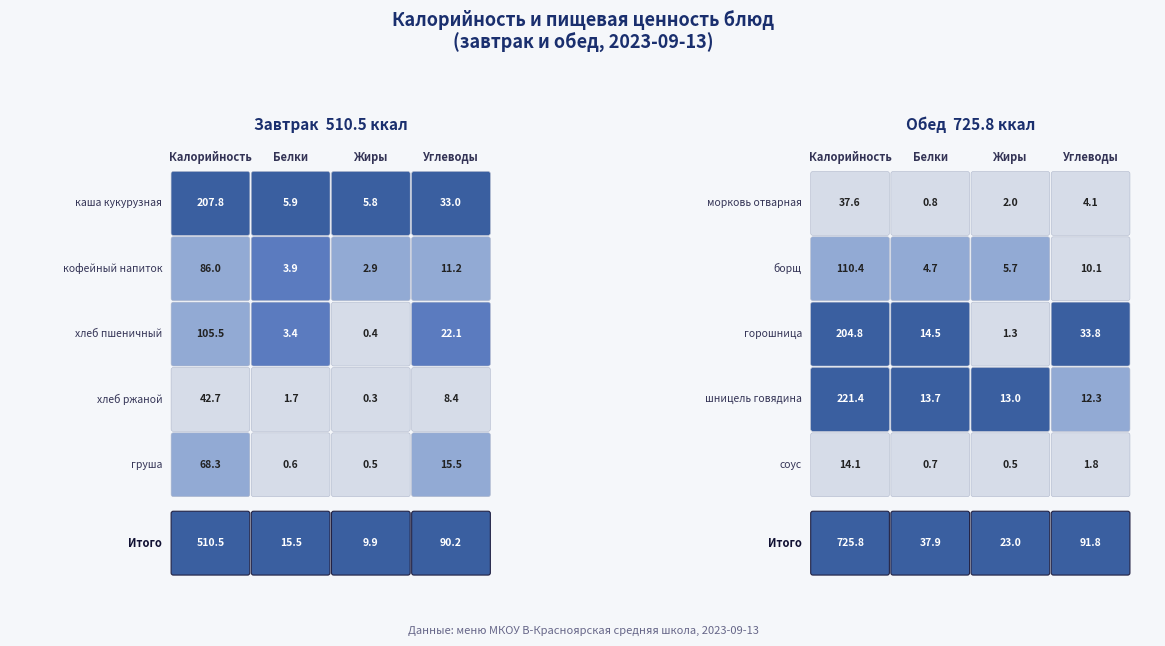

Reading left to right, transcribe all the data shown in this chart.

Завтрак: 207.8	5.9	5.8	33.0	86.0	3.9	2.9	11.2	105.5	3.4	0.4	22.1	42.7	1.7	0.3	8.4	68.3	0.6	0.5	15.5
Обед: 37.6	0.8	2.0	4.1	110.4	4.7	5.7	10.1	204.8	14.5	1.3	33.8	221.4	13.7	13.0	12.3	14.1	0.7	0.5	1.8